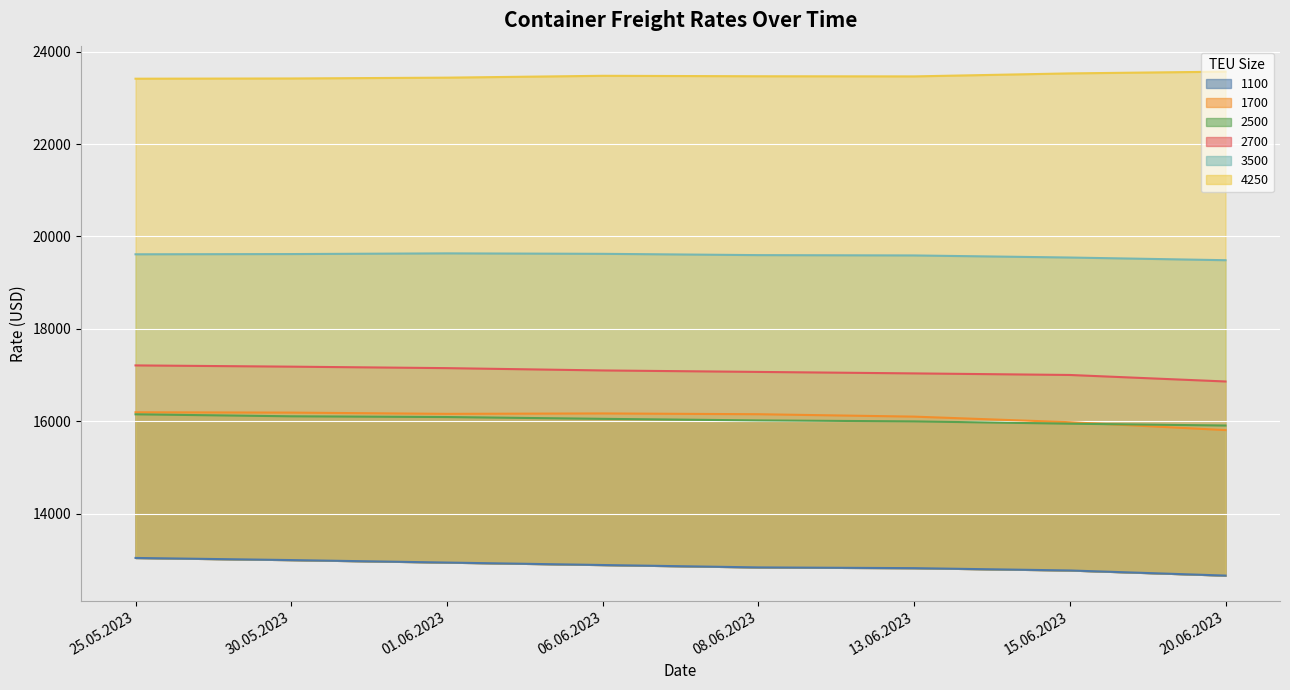

Is it true that 4250 equals 38111 at 06.06.2023?

False